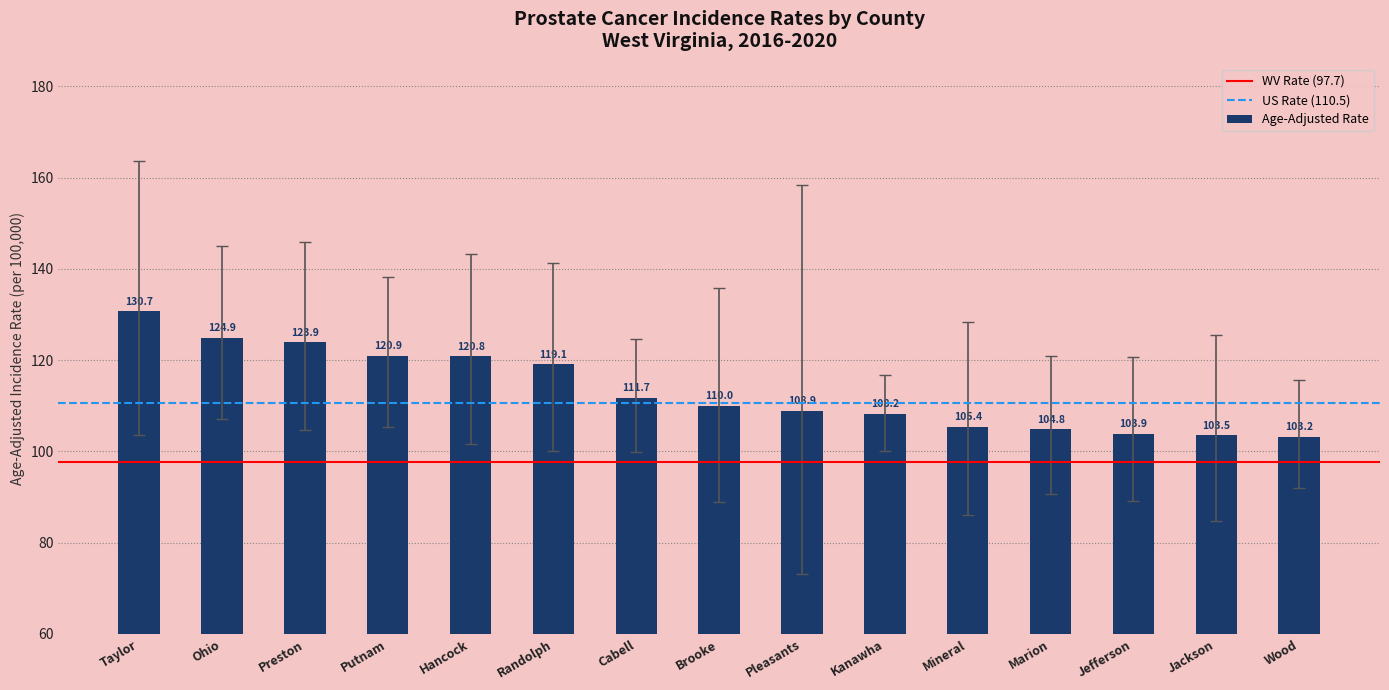

What is the label of the 6th bar from the right?

Kanawha